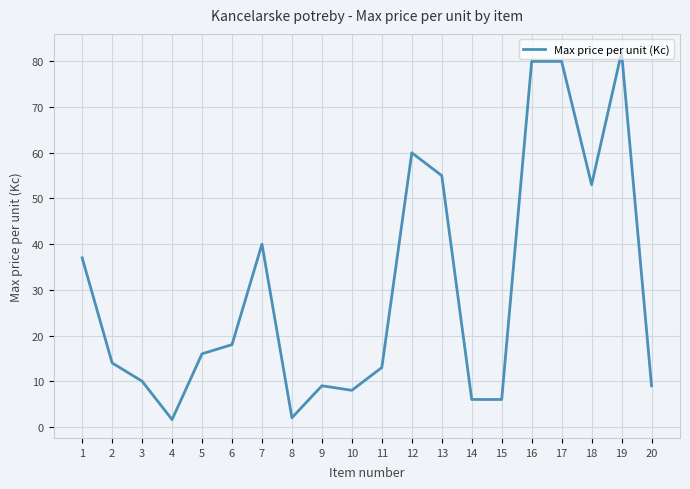

At which category does the chart reach its peak across all series?

19